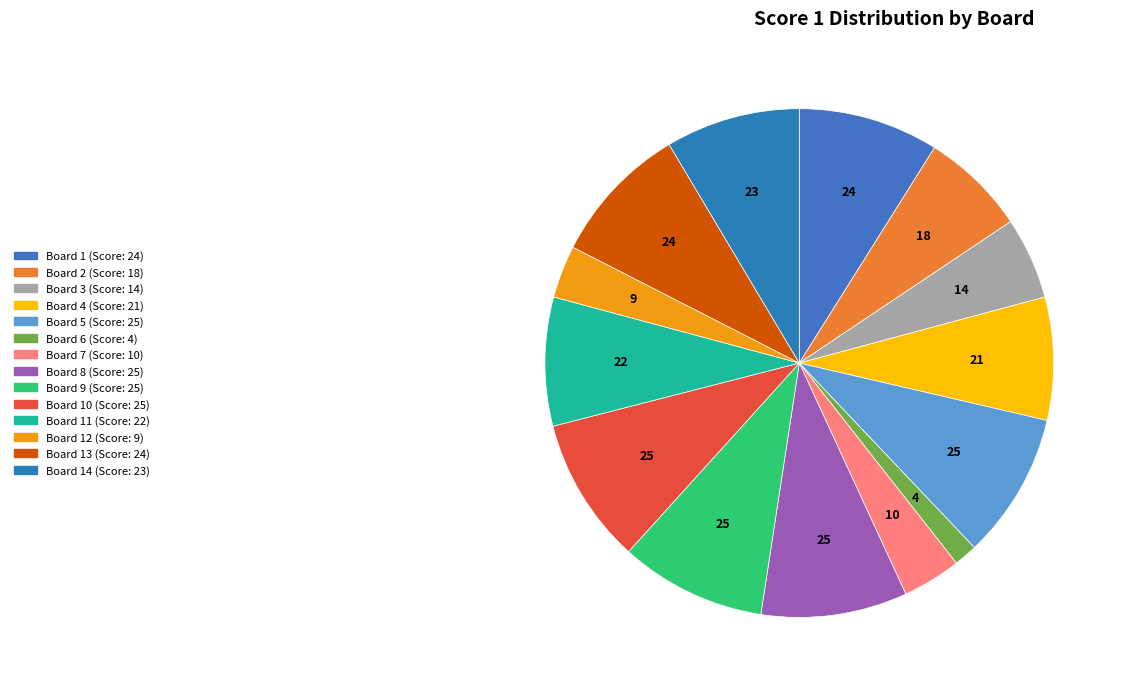

What is the largest slice in the pie chart?

Board 5 (25)